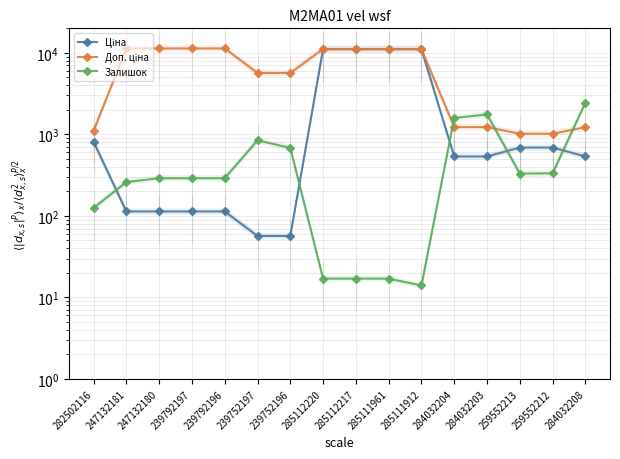

How many lines are shown in the chart?

3